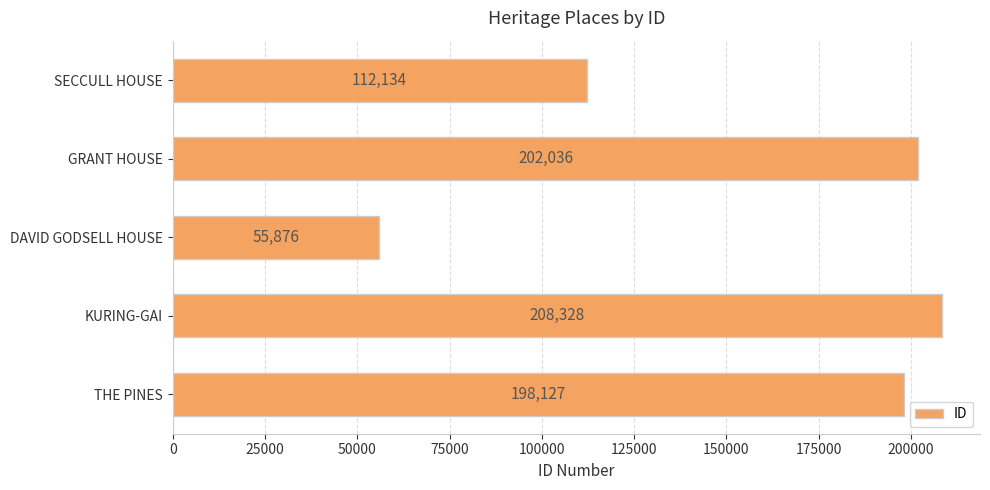

Reading bottom to top, transcribe all the data shown in this chart.

THE PINES=198127	KURING-GAI=208328	DAVID GODSELL HOUSE=55876	GRANT HOUSE=202036	SECCULL HOUSE=112134